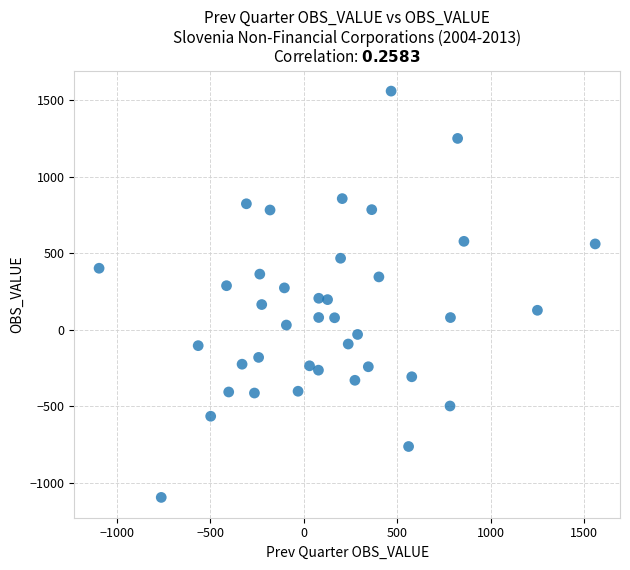

What is the range of X values (max minus min)?

2653.5